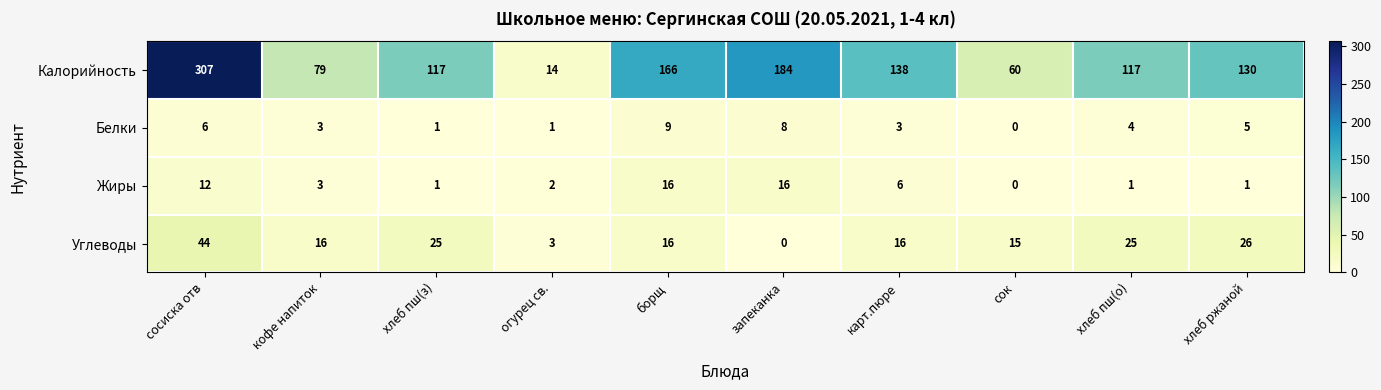

At which label is Белки closest to 4?

хлеб пш(о)